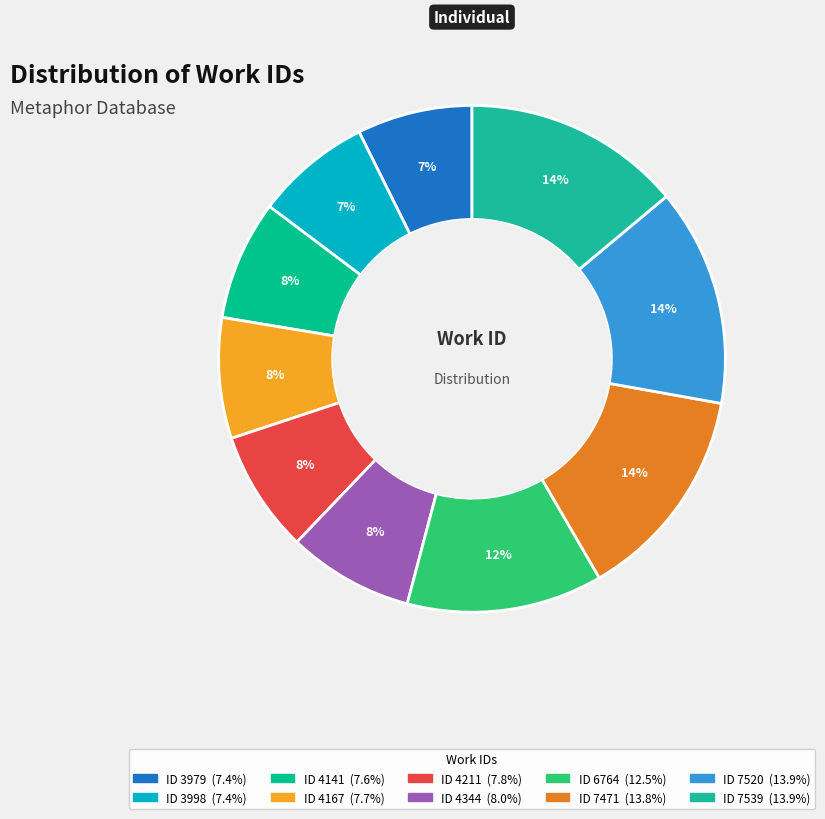

To the nearest percent, what is the average slice percentage?

10%